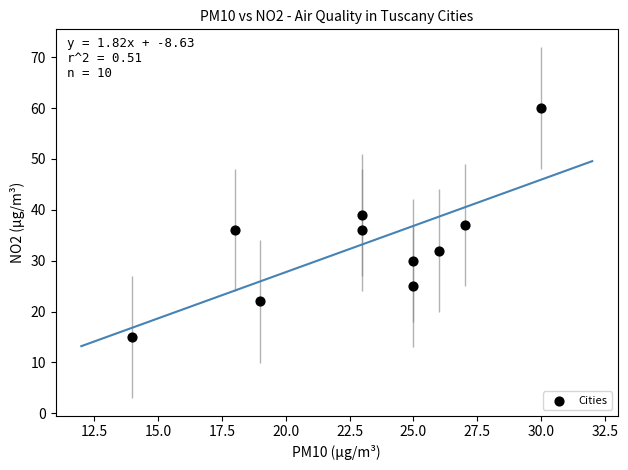

What is the range of Y values (max minus min)?

45